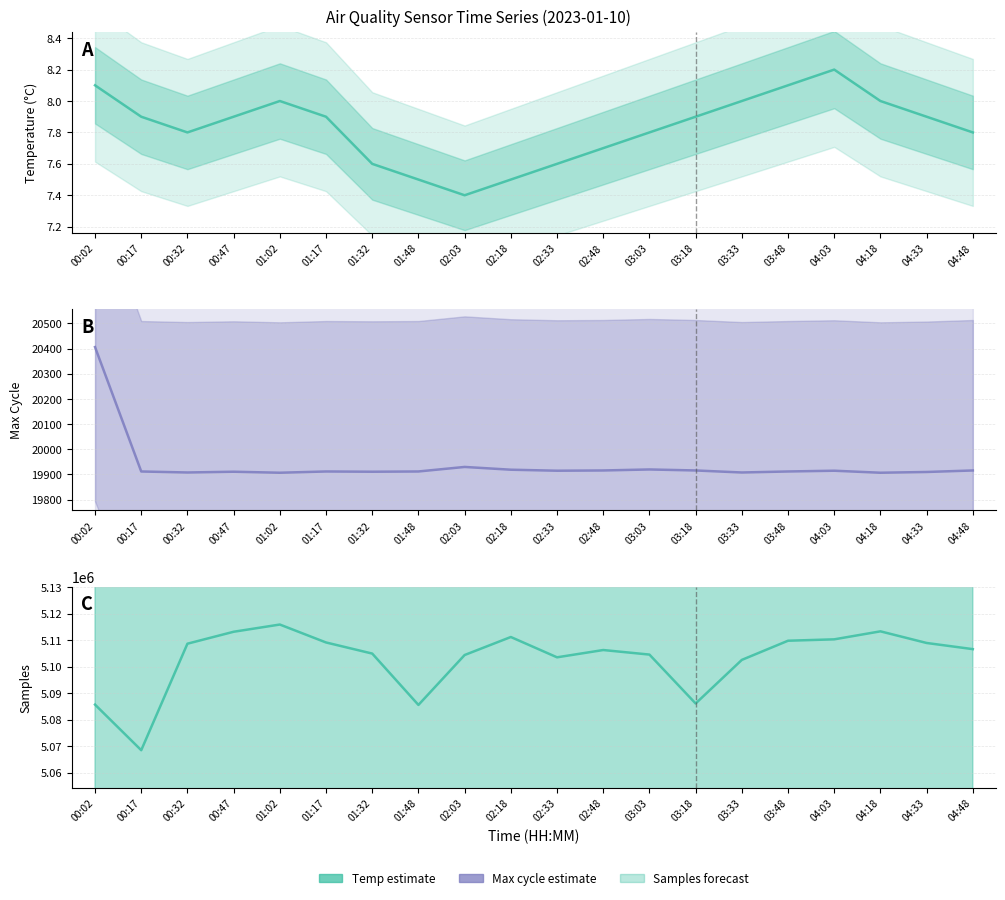

Which series has the largest total across all categories?

Samples